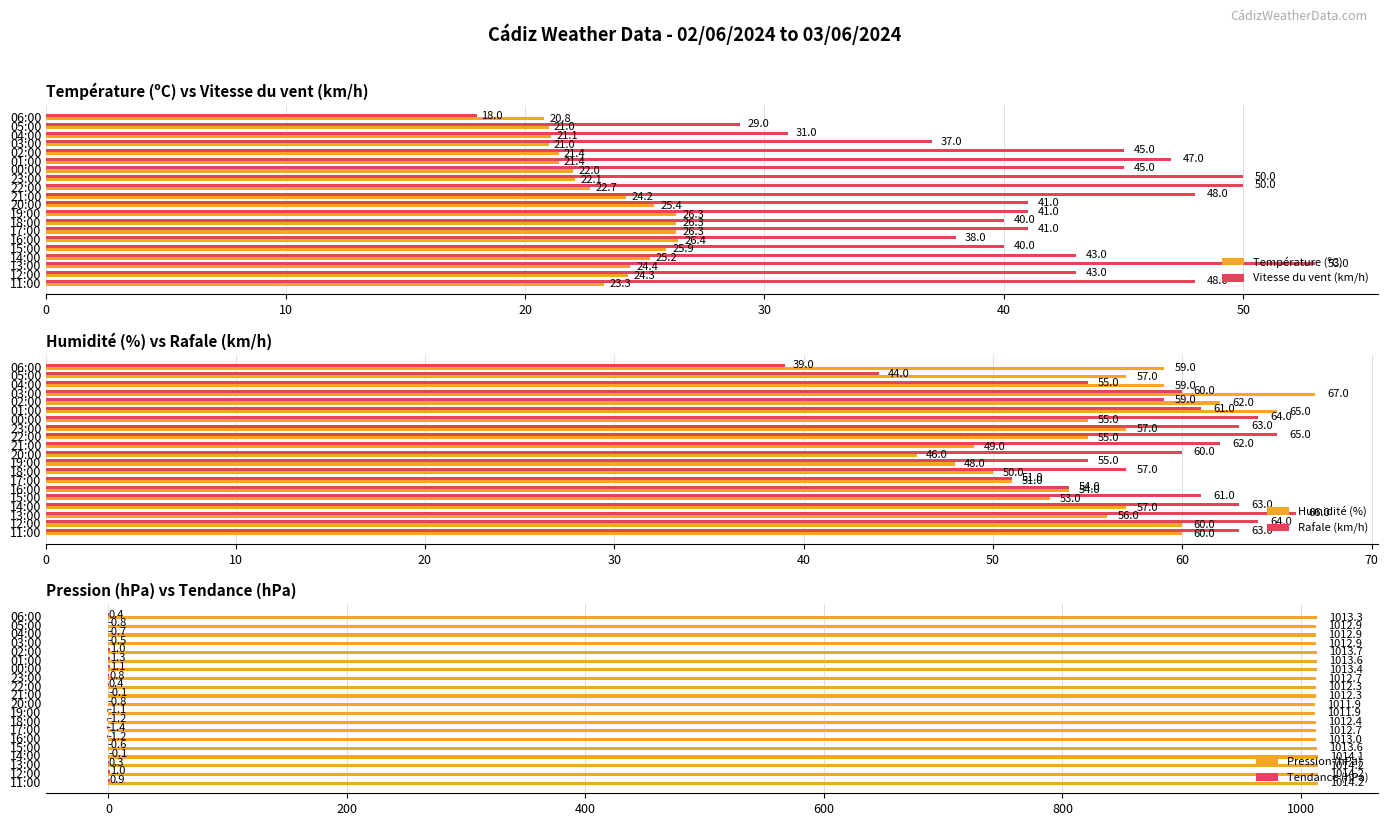

What is the difference between the maximum and minimum values in the Vitesse du vent (km/h) series?

35.0